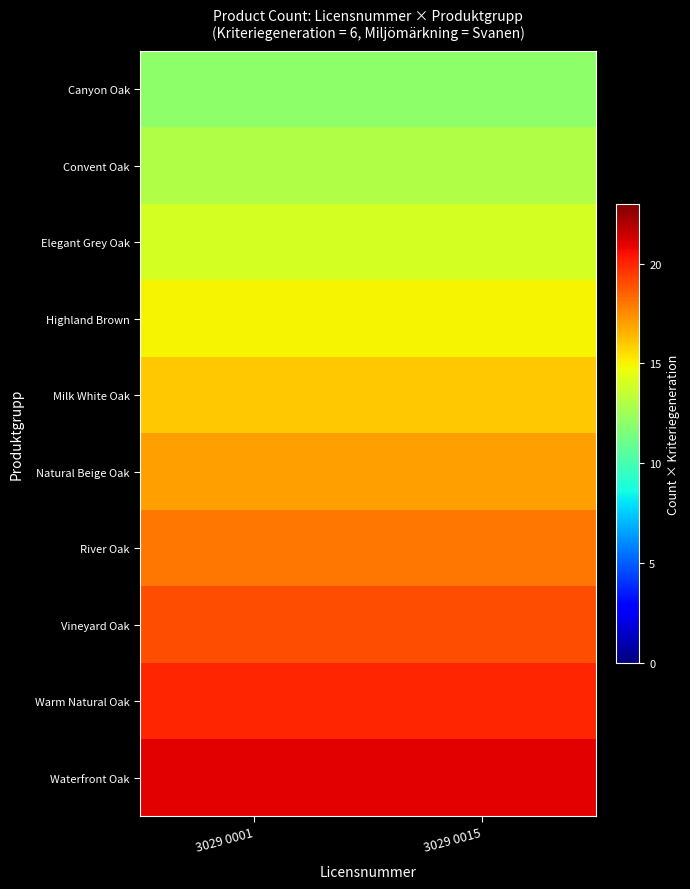

What is the maximum value shown in the chart?

21